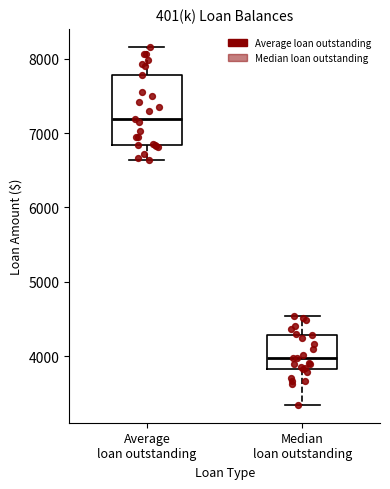

Reading left to right, read every box against the y-axis: the position of its median line, the range the box covers, and the ends of its whiskers. The values are not printed on the chart, so give them approximately, as read against the axis.

Average loan outstanding: median 7200, box 6800 to 7800, whiskers 6600 to 8200
Median loan outstanding: median 4000, box 3800 to 4300, whiskers 3300 to 4500